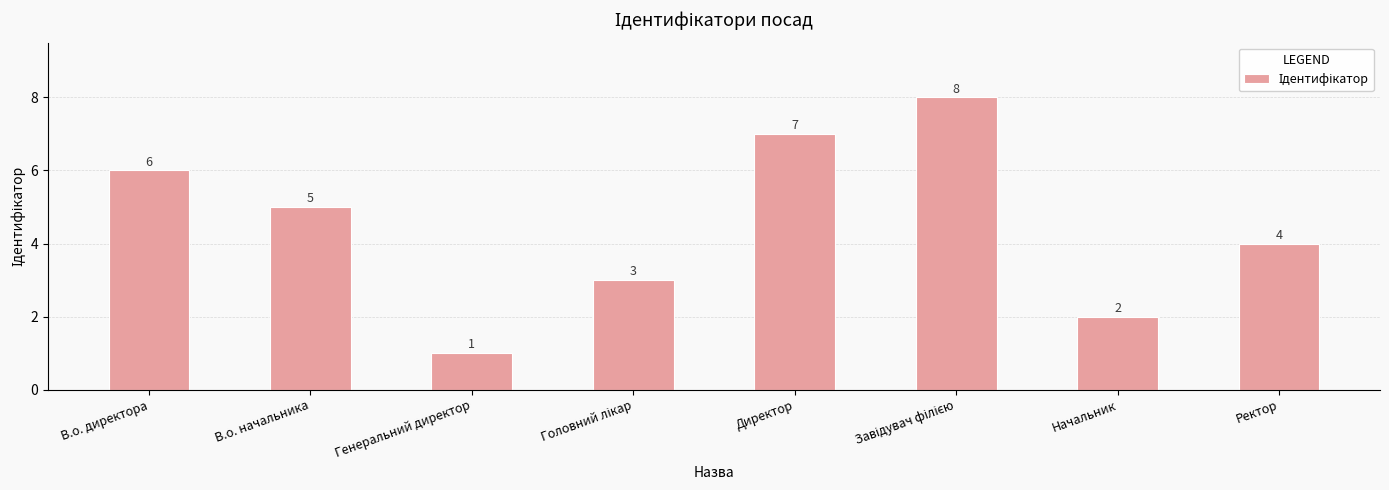

Reading left to right, transcribe all the data shown in this chart.

6	5	1	3	7	8	2	4